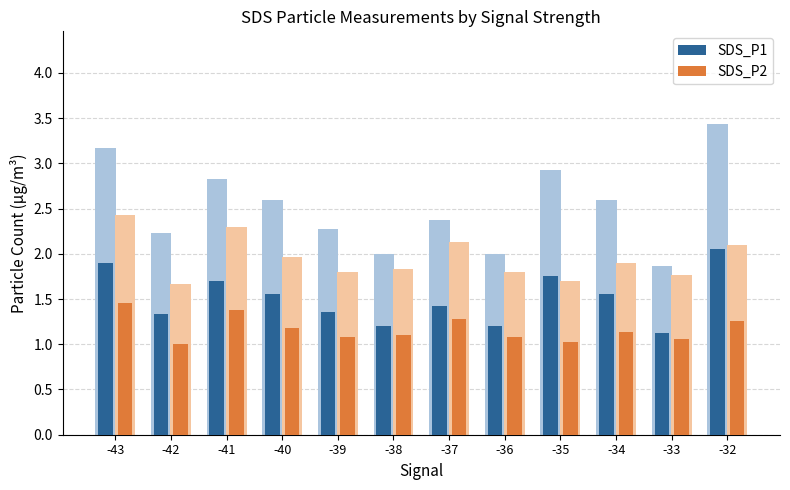

At which category is the sum across all series the highest?

-43